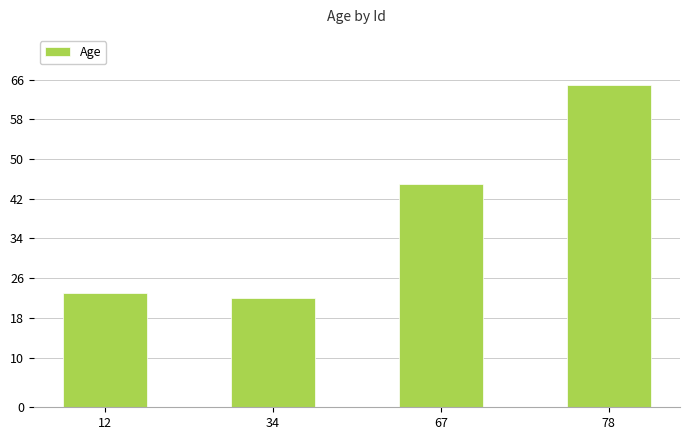

What is the greatest value displayed?

65